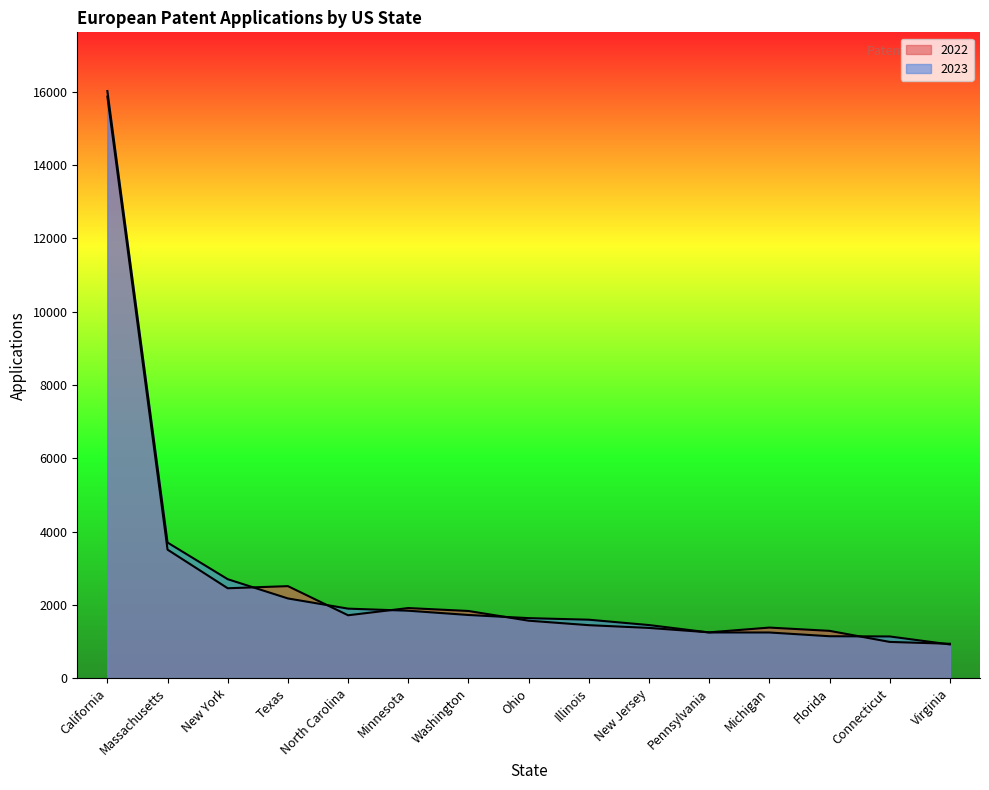

What are all the series names shown in the legend?

2023, 2022